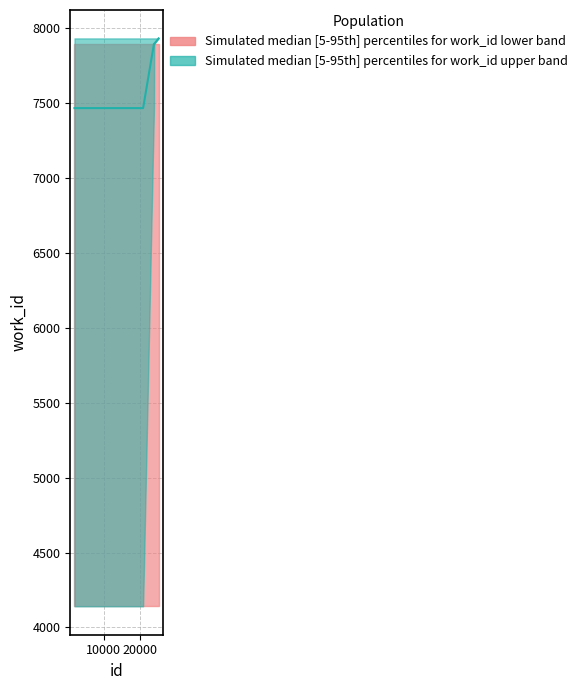

What is the label of the 3rd point from the right?

20000